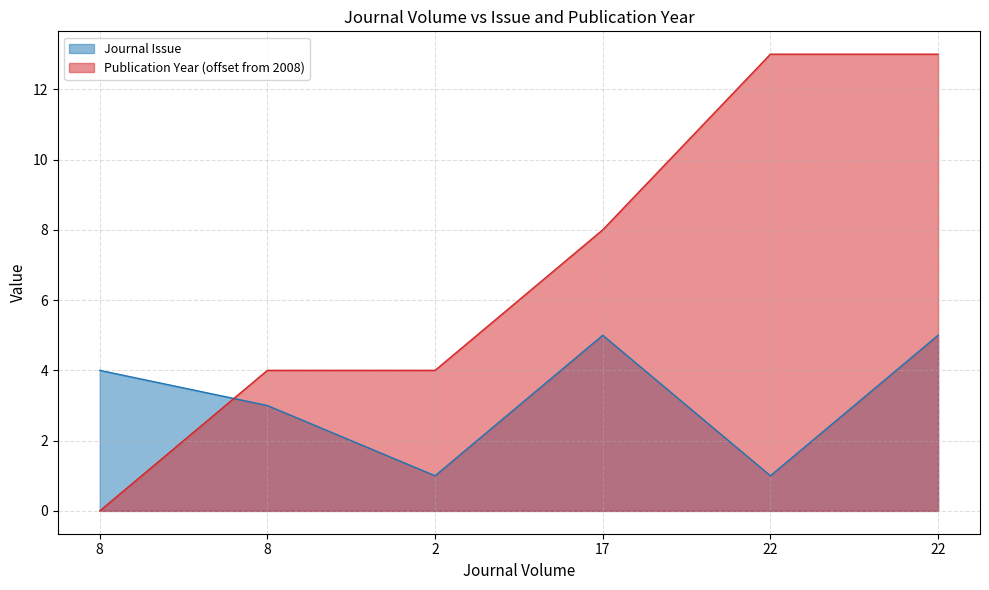

How many intersections are there between Journal Issue and Publication Year?

1